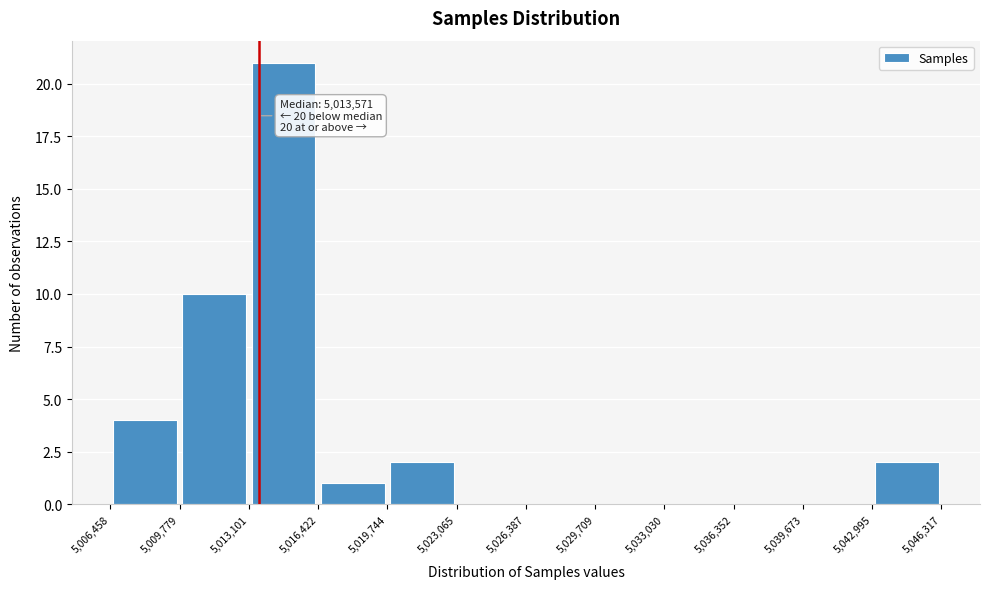

Over which range of the x-axis is the bar tallest?

5,013,101 to 5,016,422